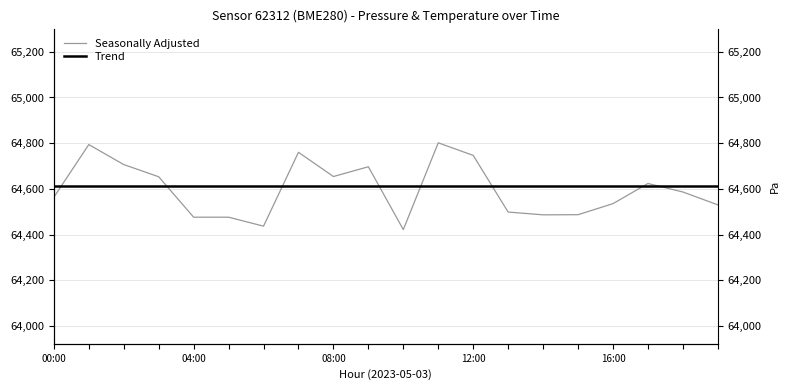

What is the total value across all series at 19?

129143.6